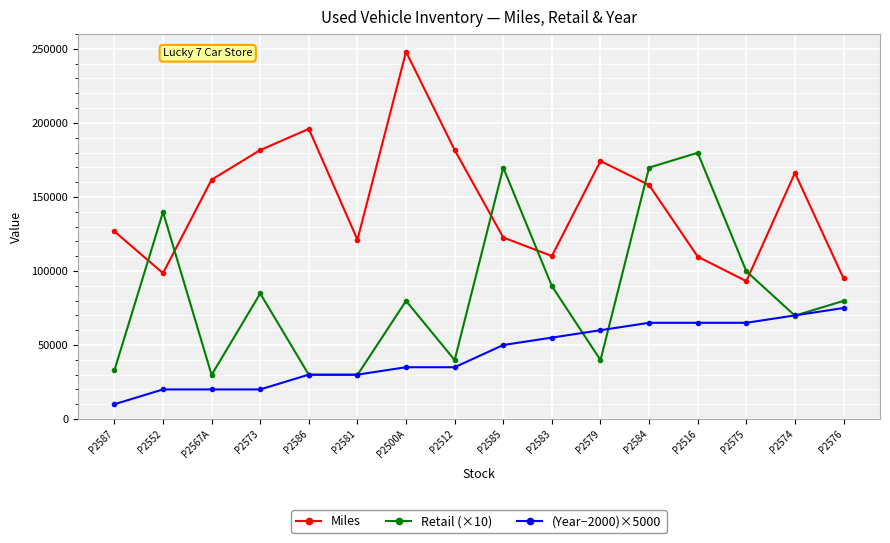

What is the label of the 5th point from the right?

P2584